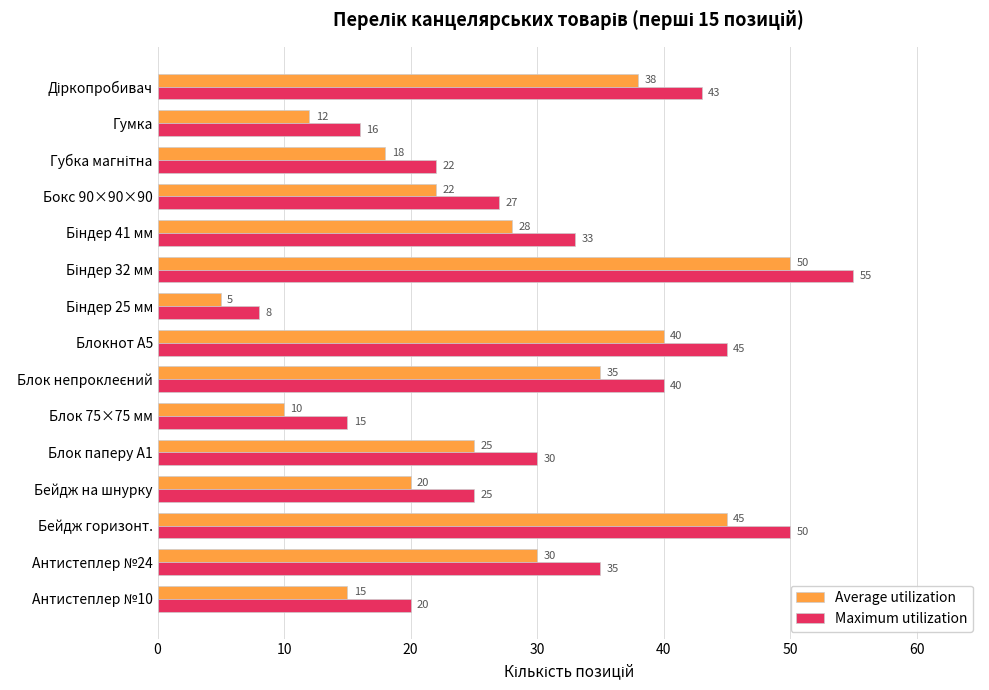

Which series has the largest total across all categories?

Maximum utilization